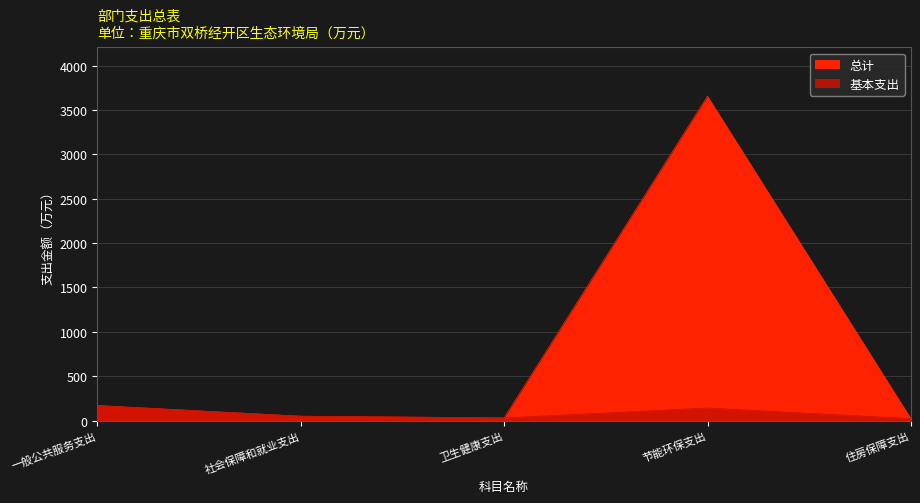

What position from the left is 社会保障和就业支出?

2